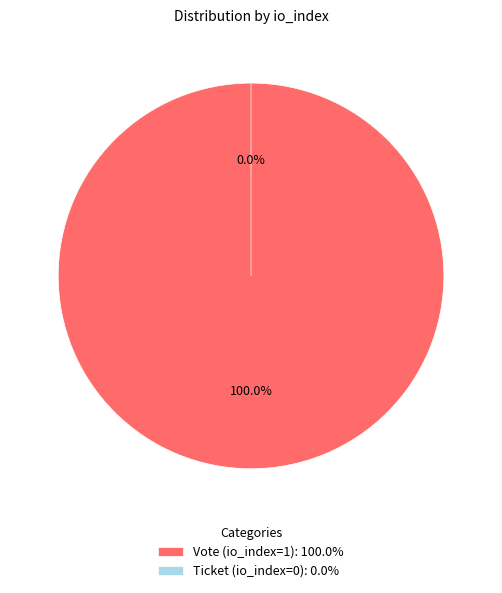

Rank the categories by value from highest to lowest.

Vote (io_index=1), Ticket (io_index=0)